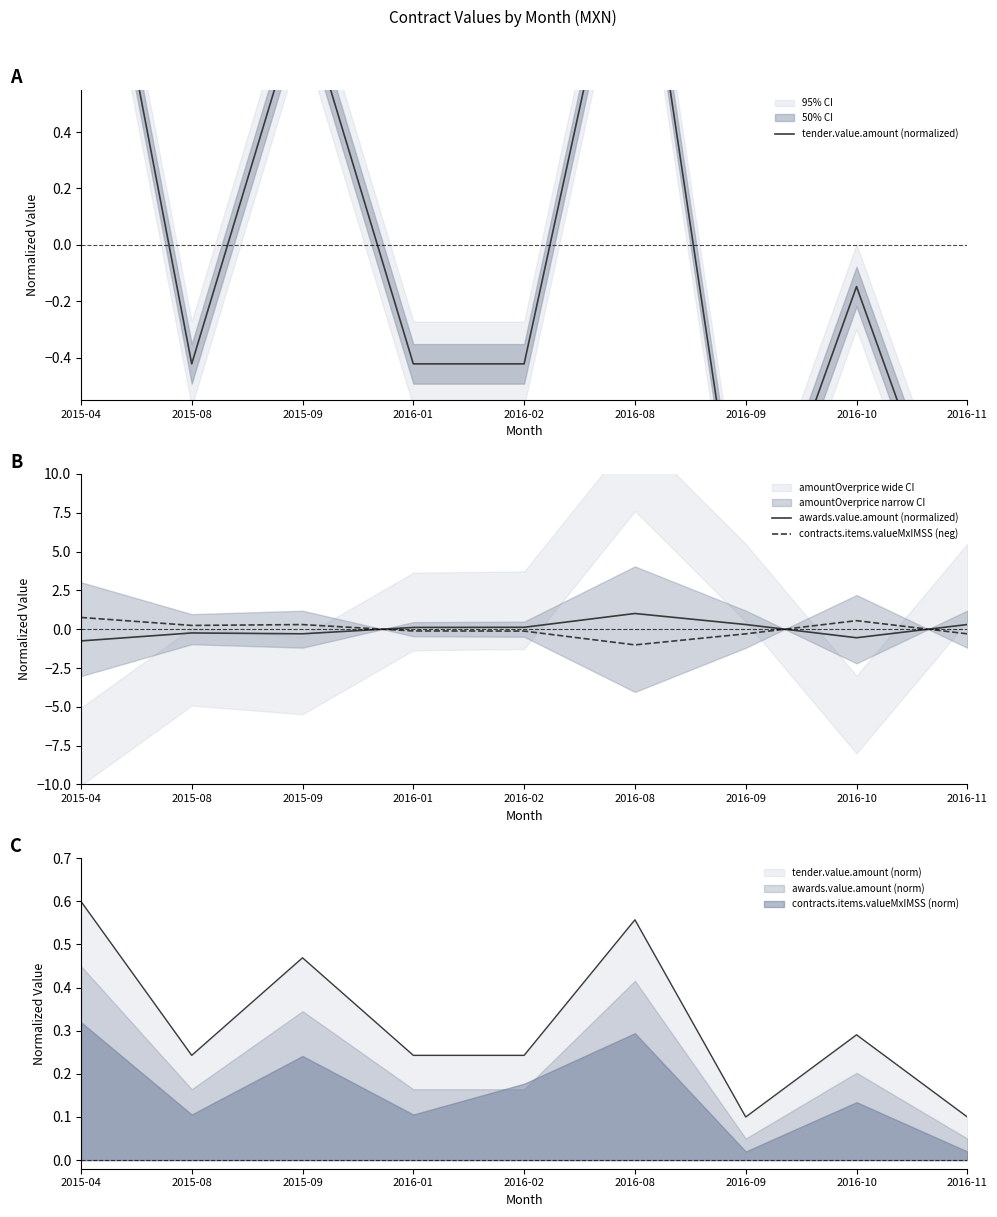

What are all the series names shown in the legend?

tender.value.amount (normalized), awards.value.amount (normalized), contracts.items.valueMxIMSS (neg)